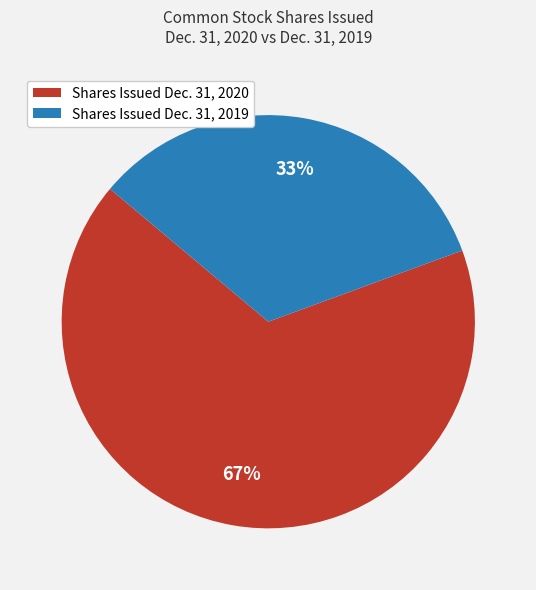

Combined, do Shares Issued Dec. 31, 2020 and Shares Issued Dec. 31, 2019 account for over 50%?

Yes